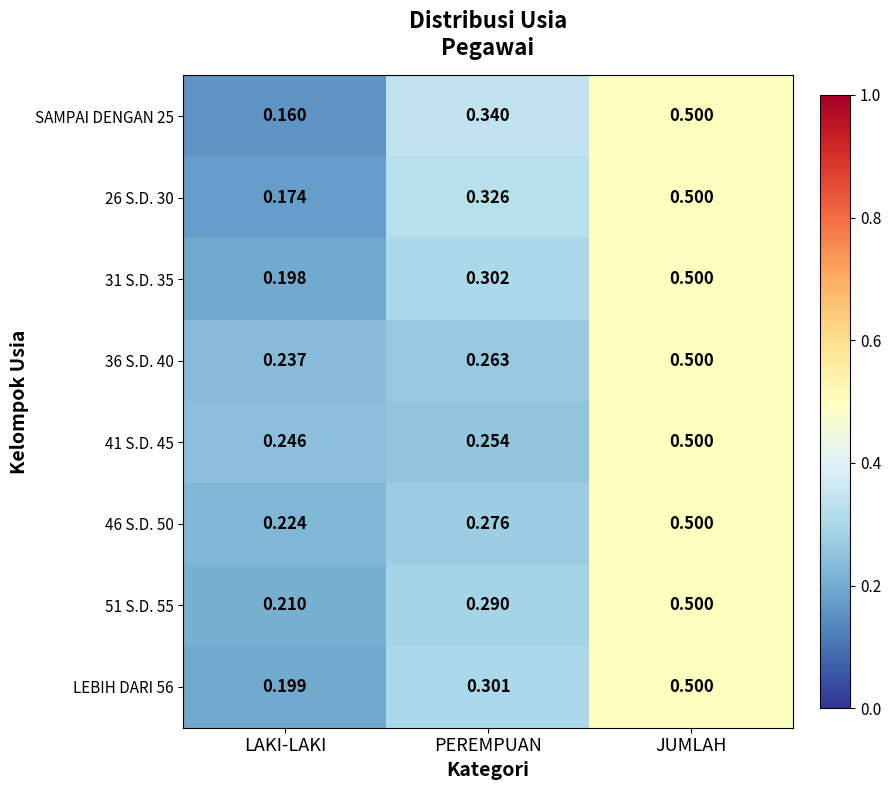

Is the value of 41 S.D. 45 at JUMLAH greater than the value of 31 S.D. 35 at PEREMPUAN?

Yes